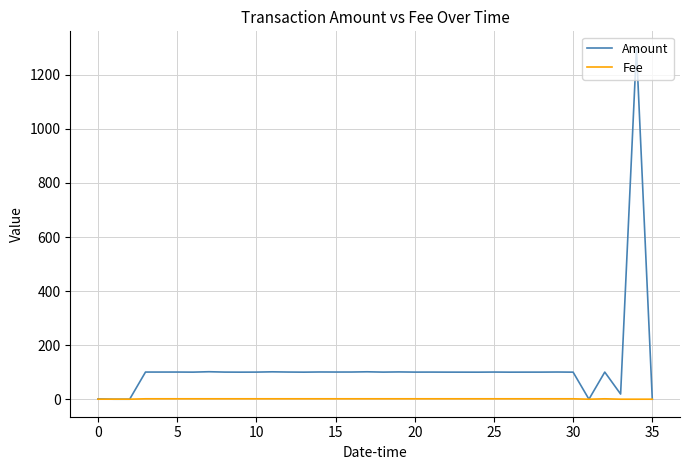

How many values in the Fee series are below 1?

7